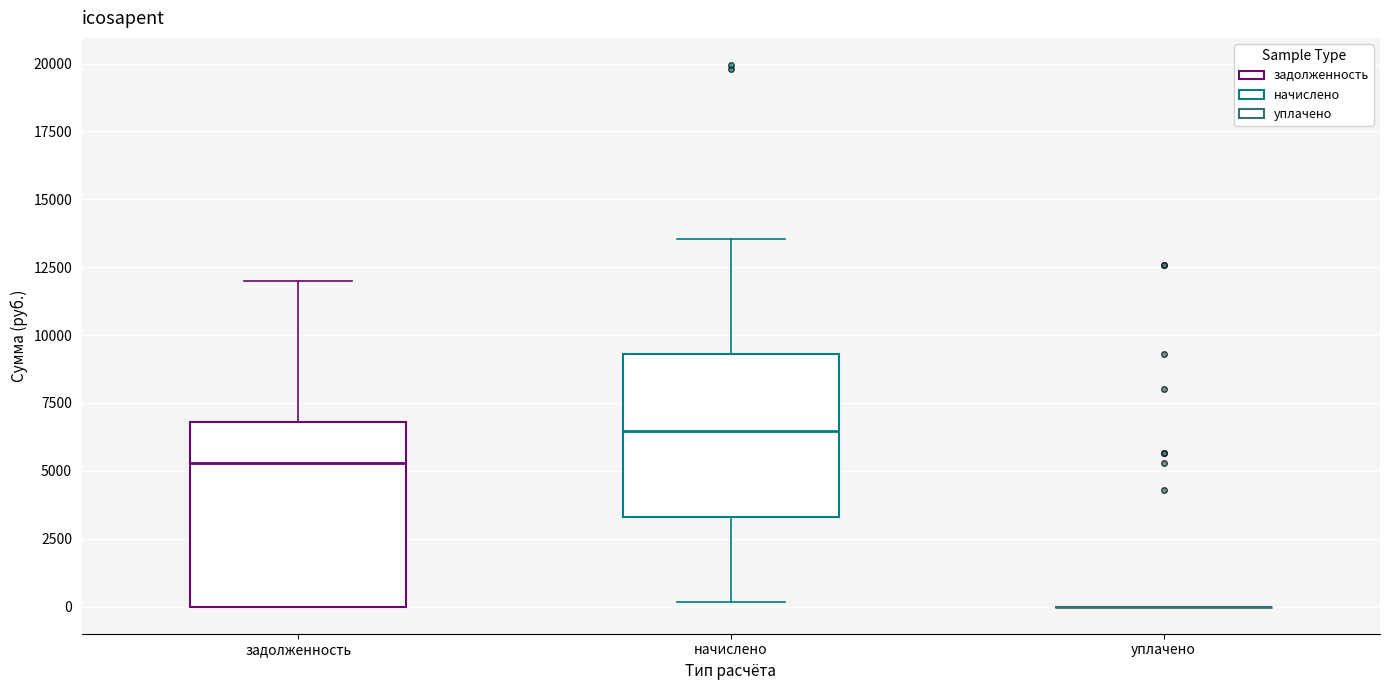

Where does the upper whisker of the box for начислено end on the y-axis? The values are not printed on the chart, so give them approximately, as read against the axis.

13500